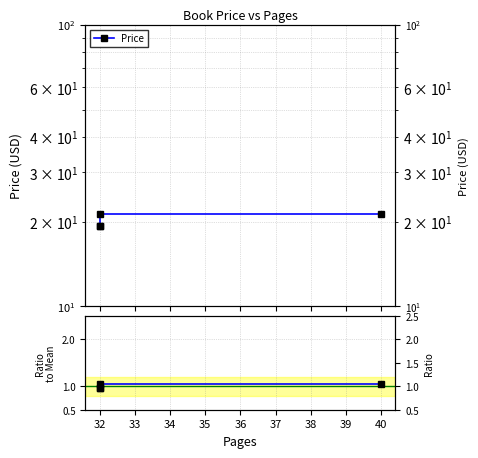

True or false: Price and Ratio to mean intersect in this chart.

False